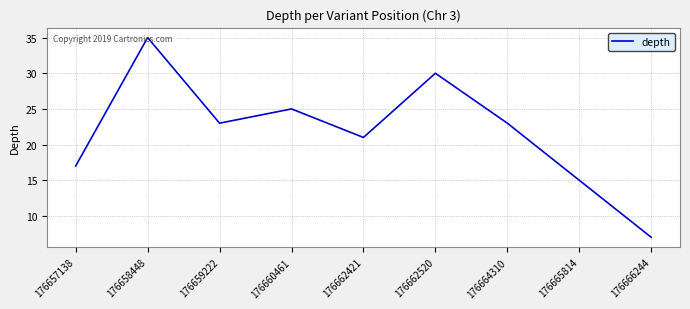

Is it true that the value at 176657138 is 17?

True